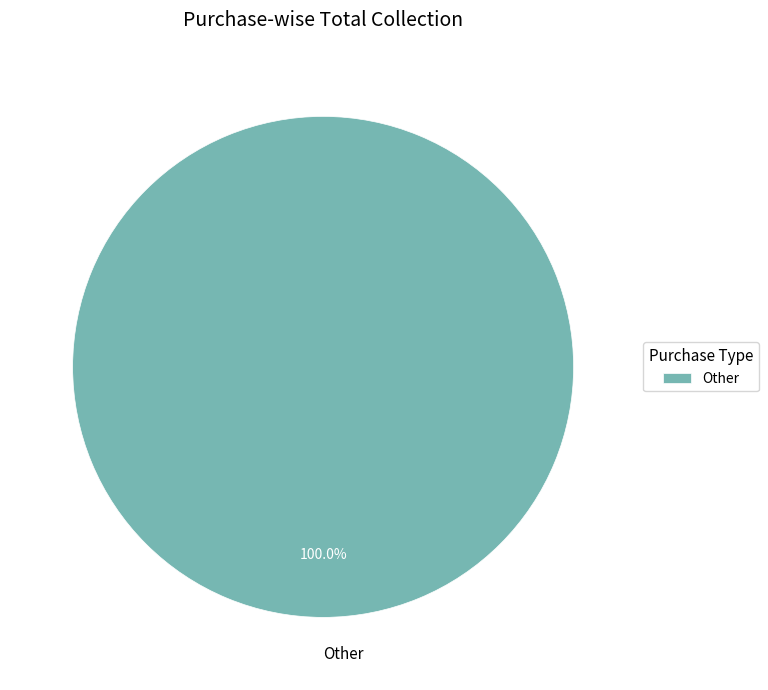

Rank the categories by value from highest to lowest.

Other